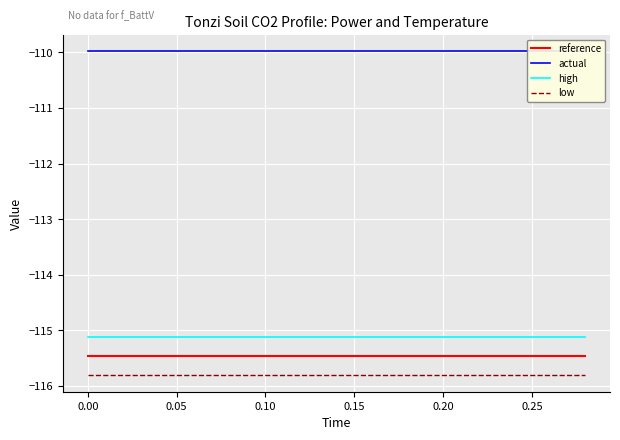

What is the lowest value of the reference series?

-115.5